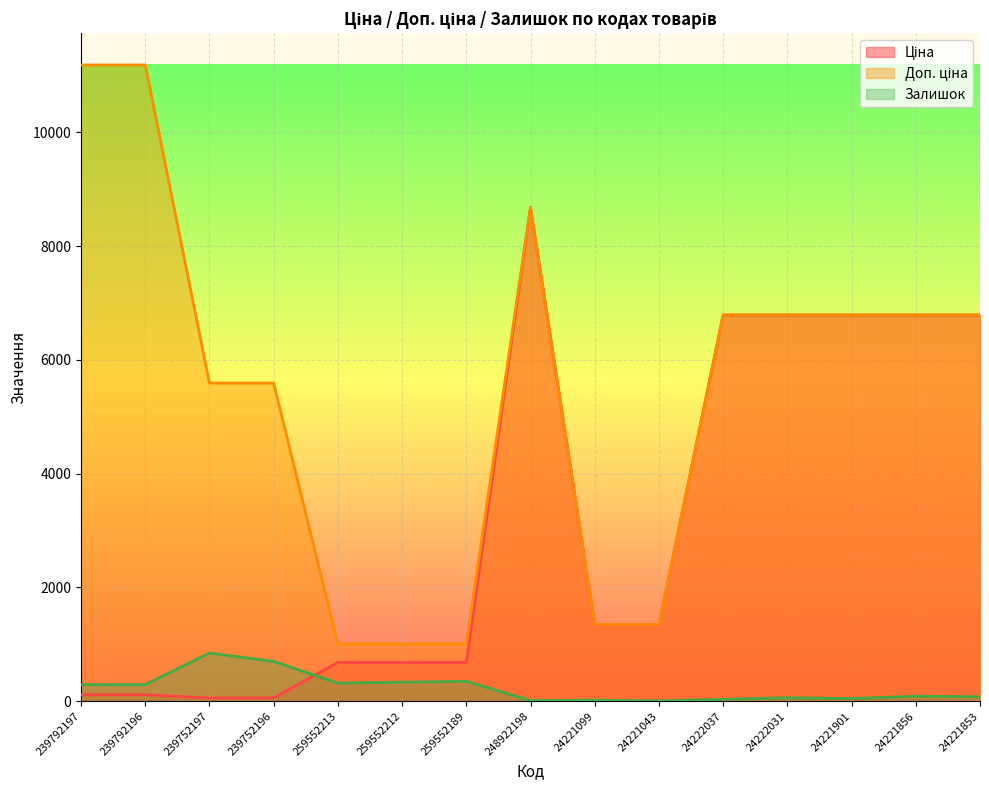

How many values in the Ціна series exceed 1347?

8